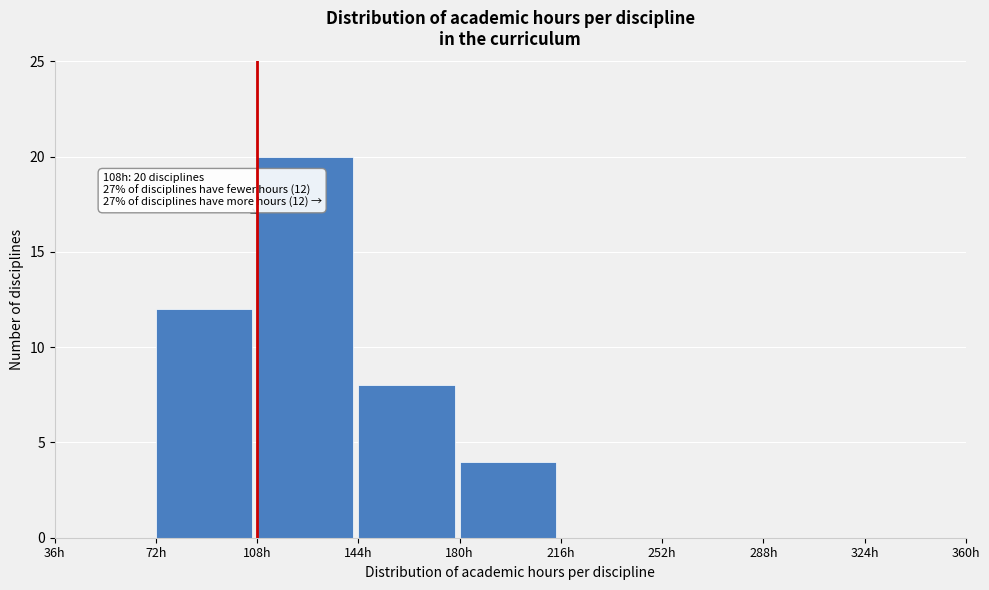

Over which range of the x-axis is the bar tallest?

108 to 144